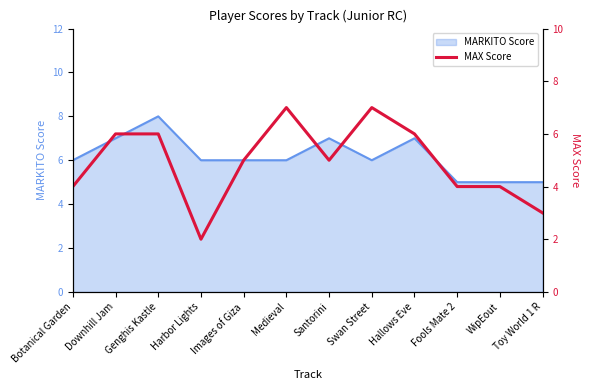

What is the minimum value for MARKITO Score?

5